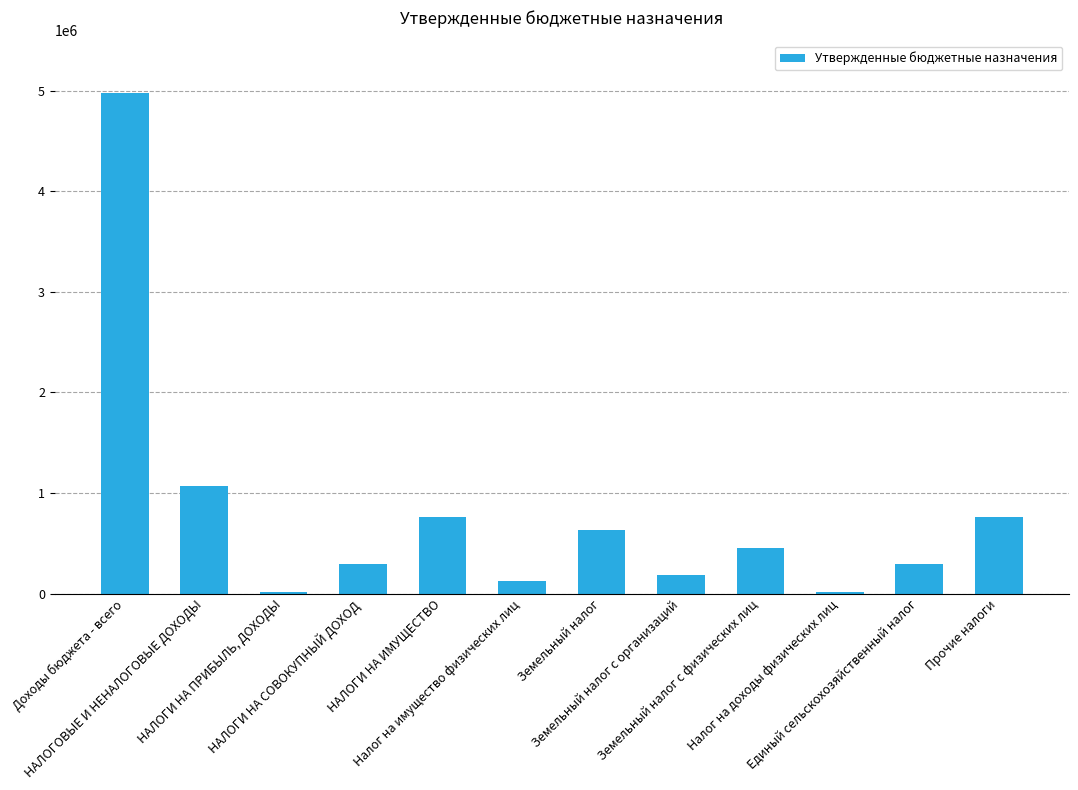

Which category has the highest value across all series?

Доходы бюджета - всего